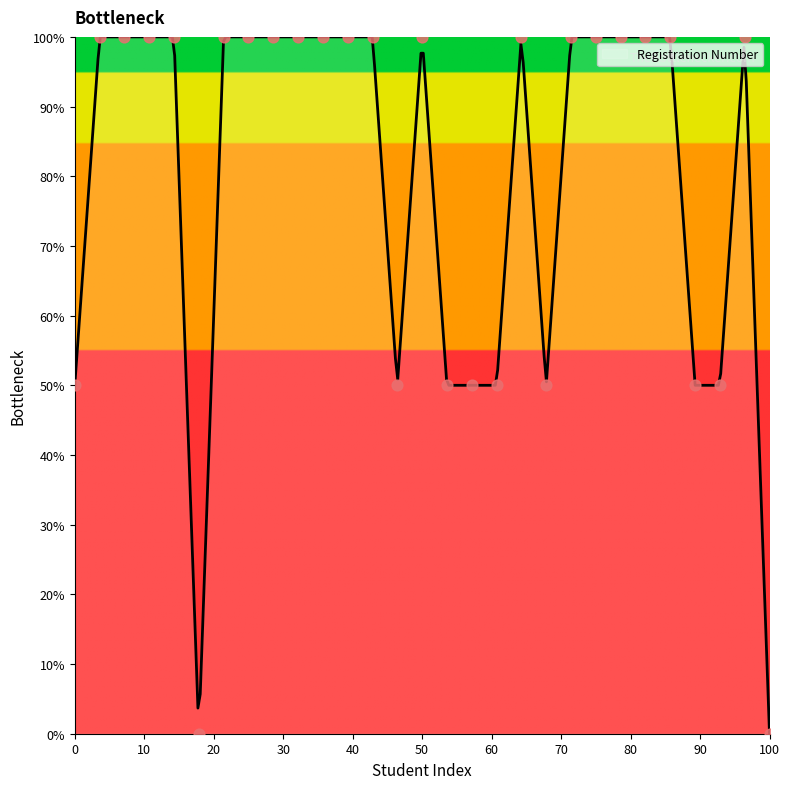

What is the change in value from 4 to 26?

-50.0